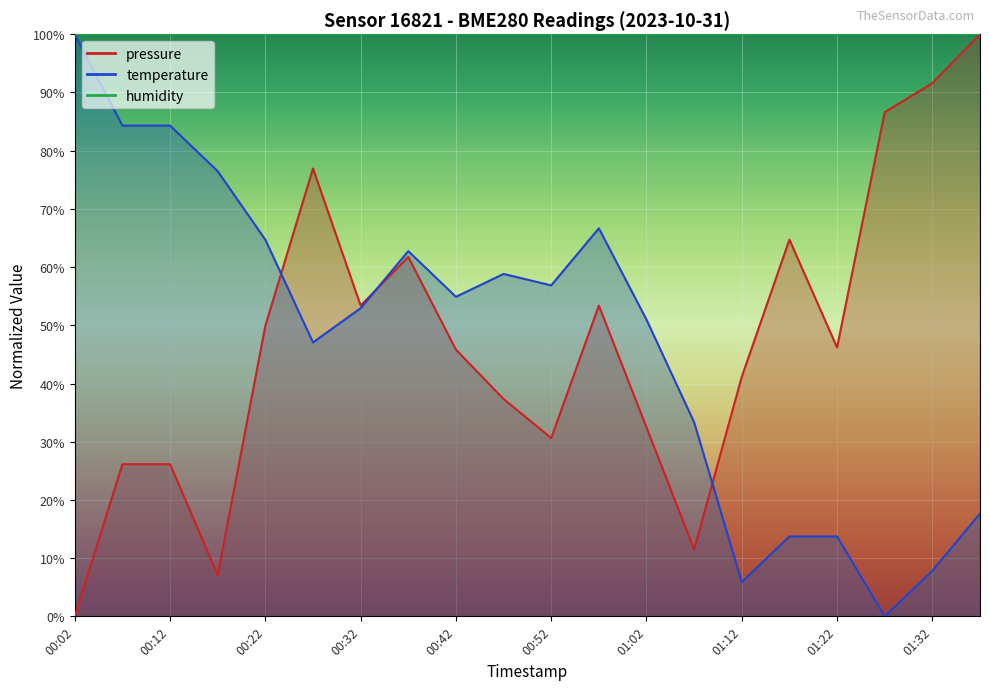

What position from the left is 00:37?

8